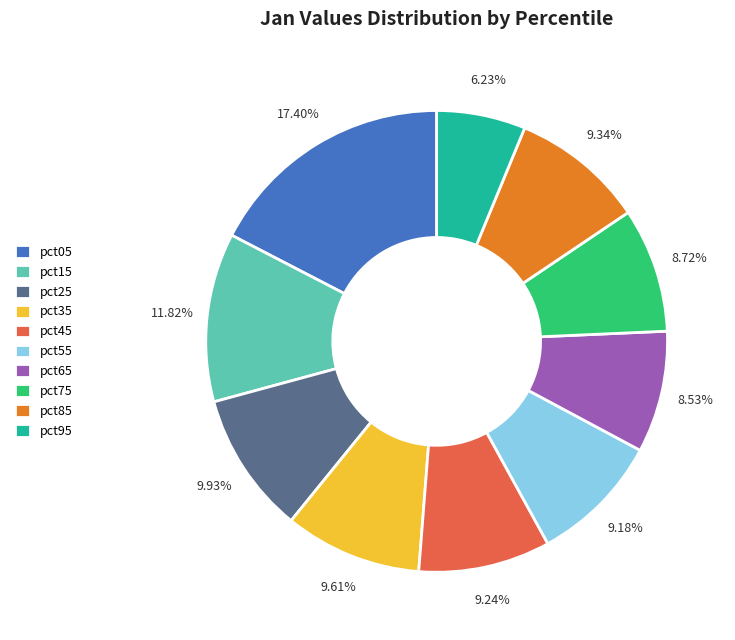

What percentage do pct35 and pct05 together represent?

27.0%